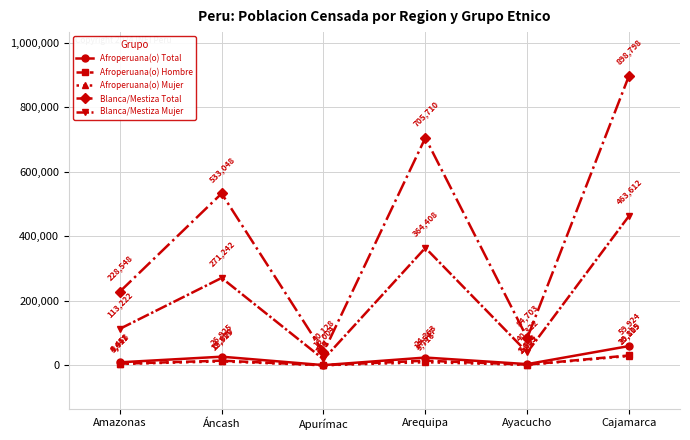

Does the chart display data point markers on the line(s)?

Yes